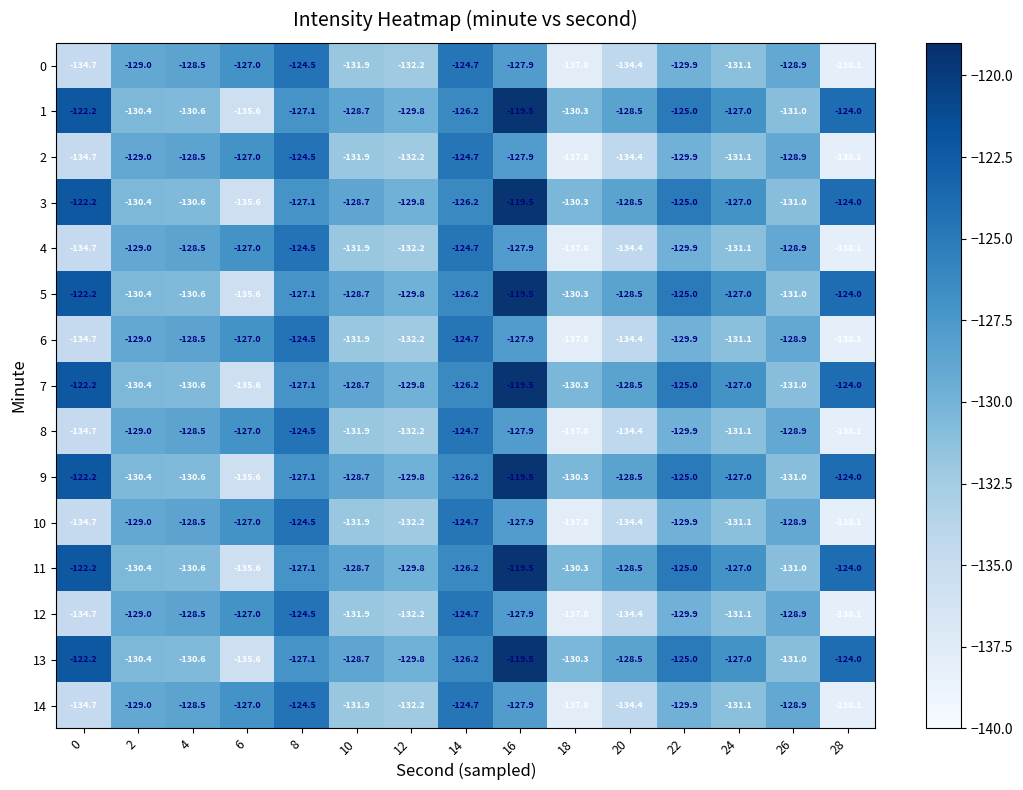

What is the difference between the second highest and minimum values in the 0 series?

13.4